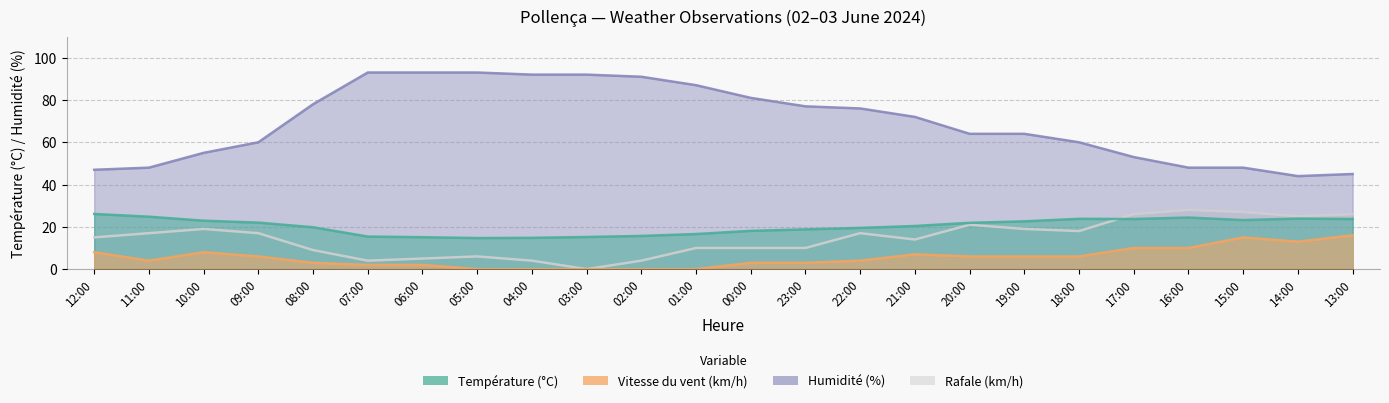

True or false: Humidité (%) has more than 1 interior local peaks.

False